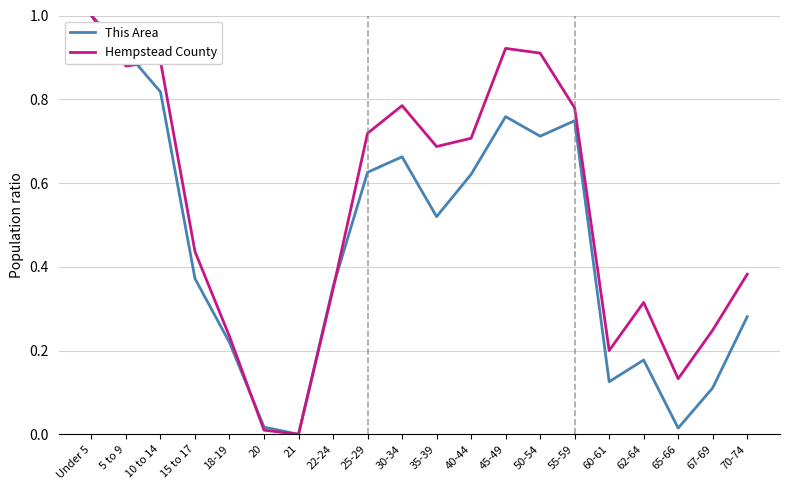

Which series changed the most between 5 to 9 and 67-69?

This Area